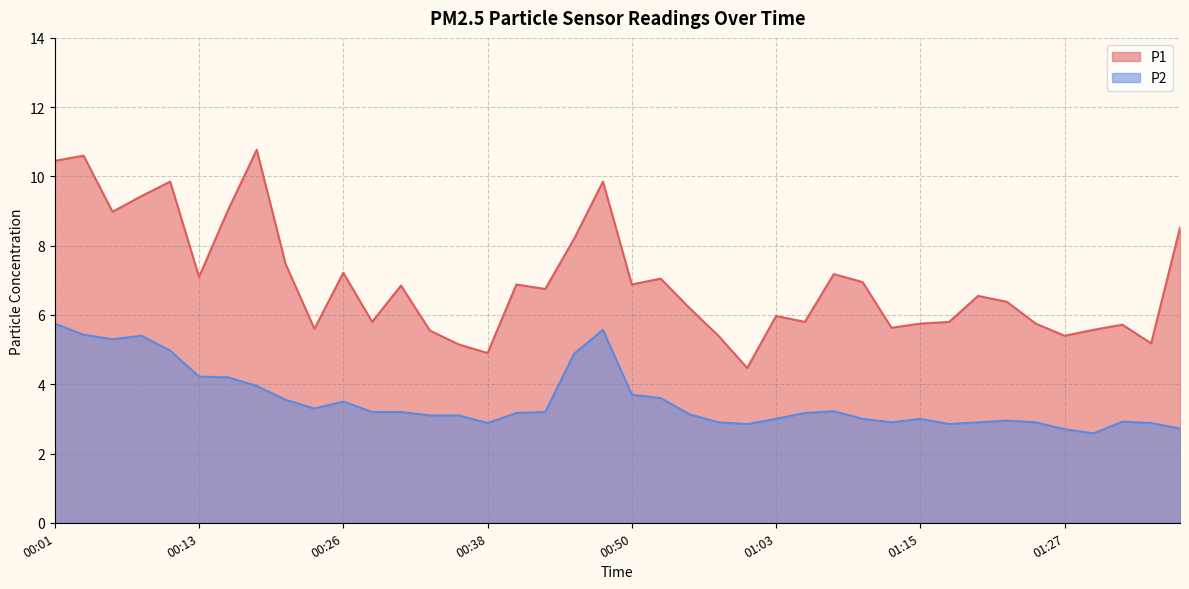

Which series changed the most between 00:16 and 01:03?

P1